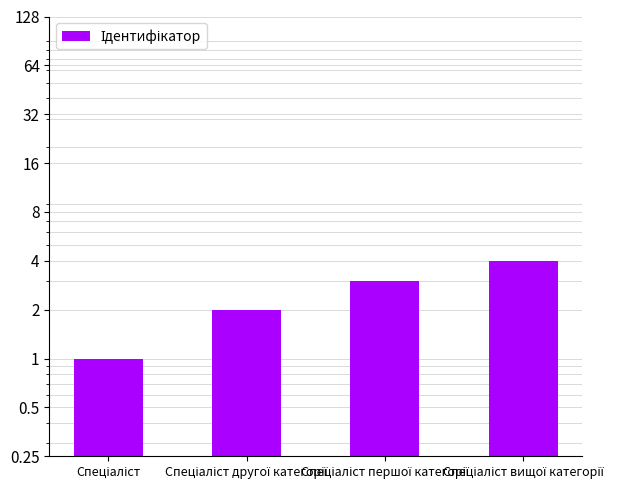

What is the minimum value shown in the chart?

1